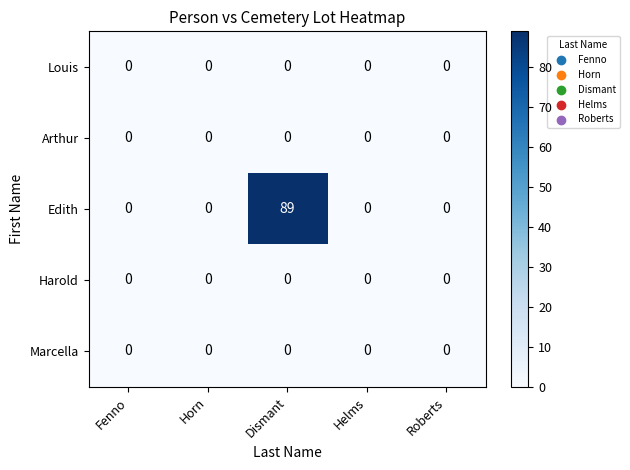

Reading left to right, list all the values displayed in this chart.

Louis: Fenno=0	Horn=0	Dismant=0	Helms=0	Roberts=0
Arthur: Fenno=0	Horn=0	Dismant=0	Helms=0	Roberts=0
Edith: Fenno=0	Horn=0	Dismant=89	Helms=0	Roberts=0
Harold: Fenno=0	Horn=0	Dismant=0	Helms=0	Roberts=0
Marcella: Fenno=0	Horn=0	Dismant=0	Helms=0	Roberts=0